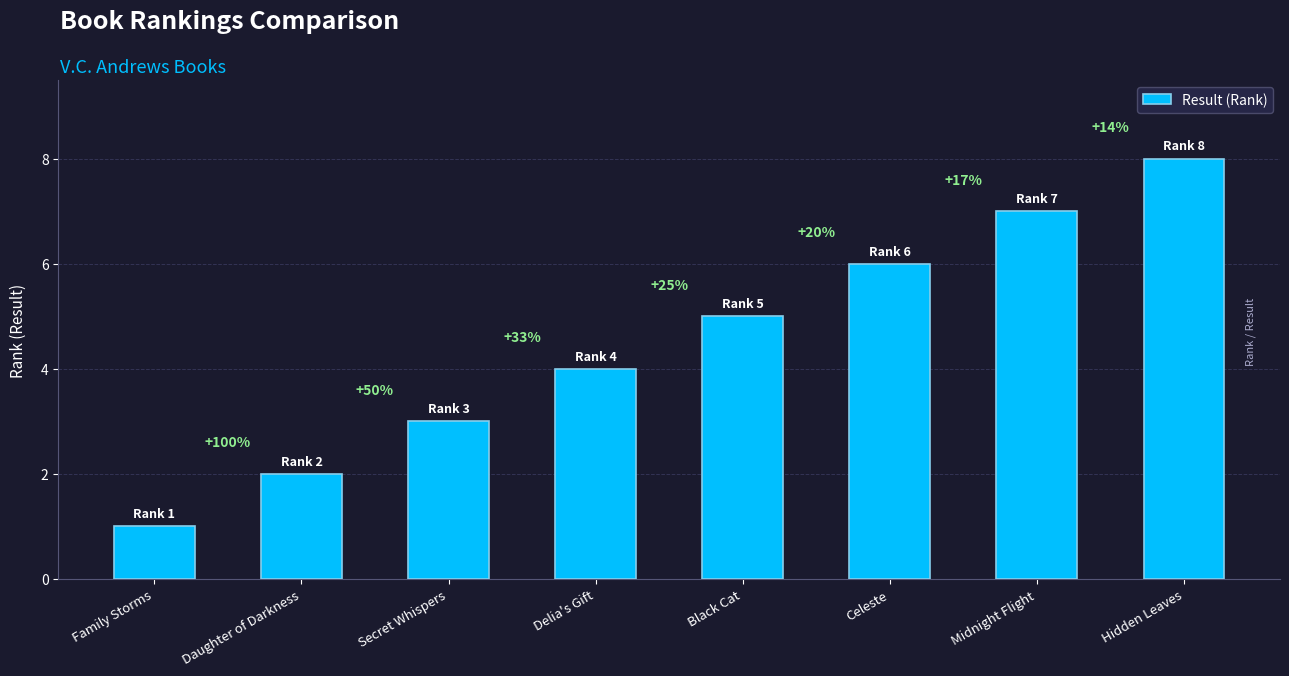

What is the difference between the values at Midnight Flight and Family Storms?

6